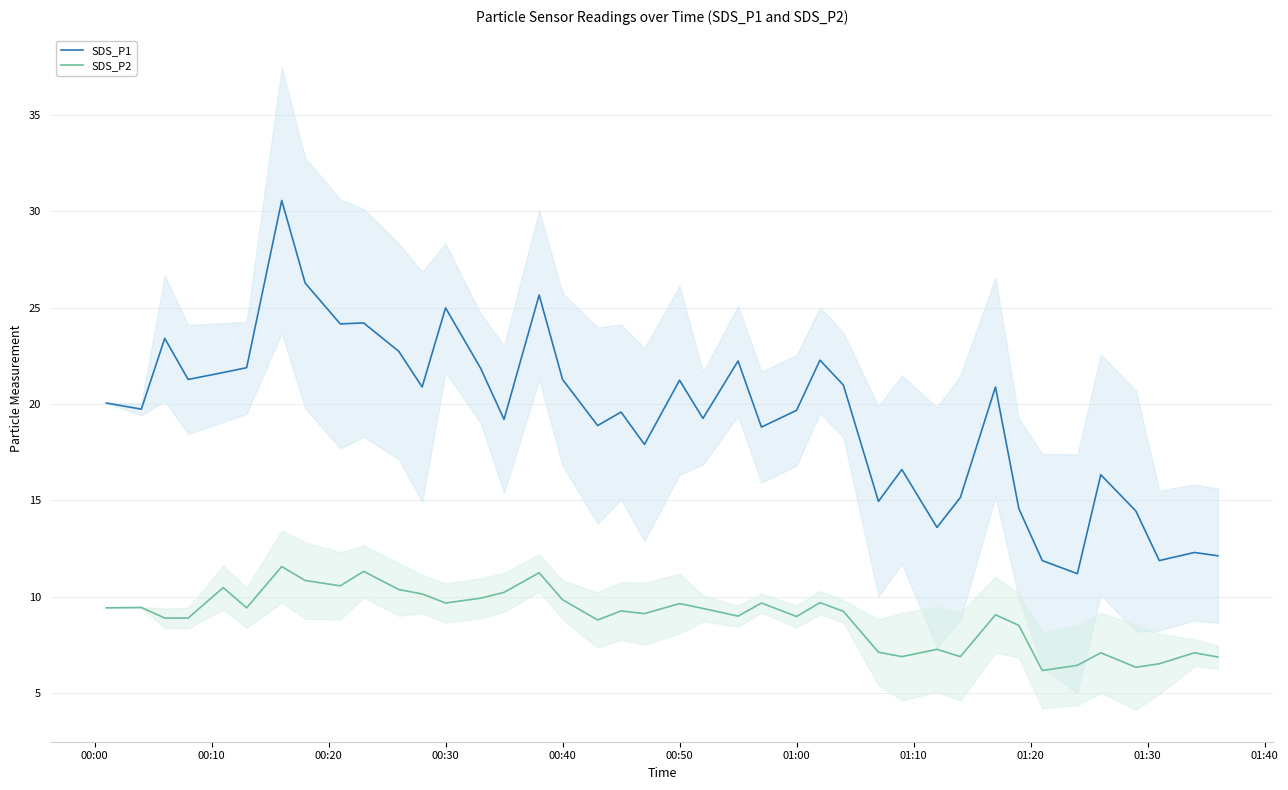

What is the value of the SDS_P2 point at the 39th from the left?

7.1